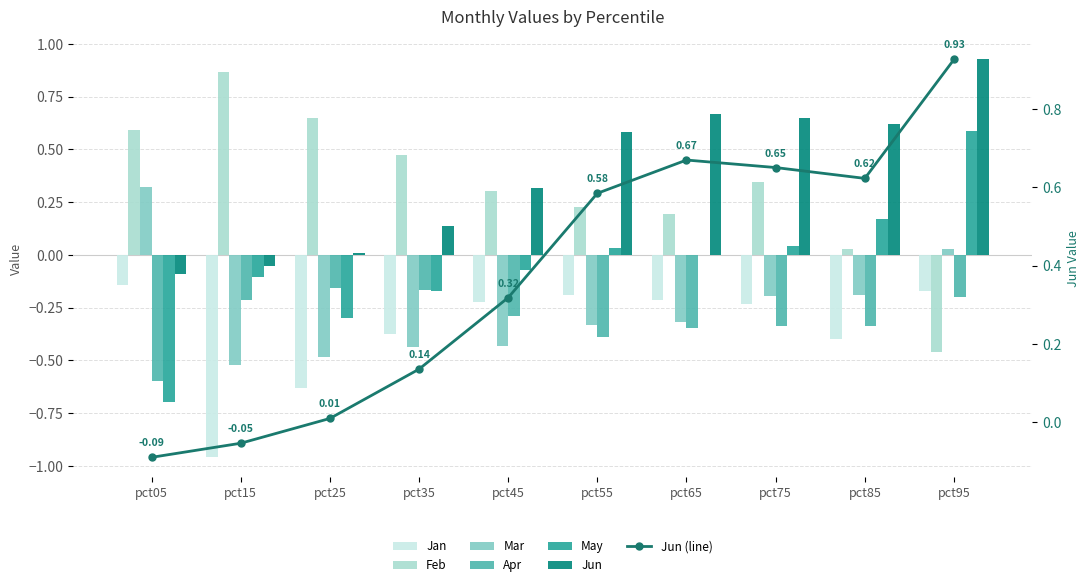

Rank the series at pct75 from highest to lowest value.

Jun, Feb, May, Mar, Jan, Apr